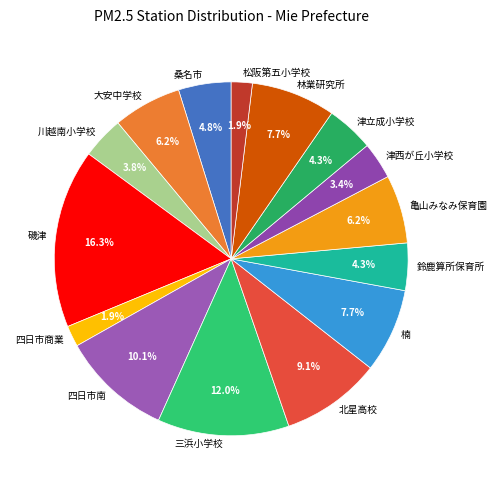

To the nearest percent, what is the difference between the largest and smallest slice percentages?

14%